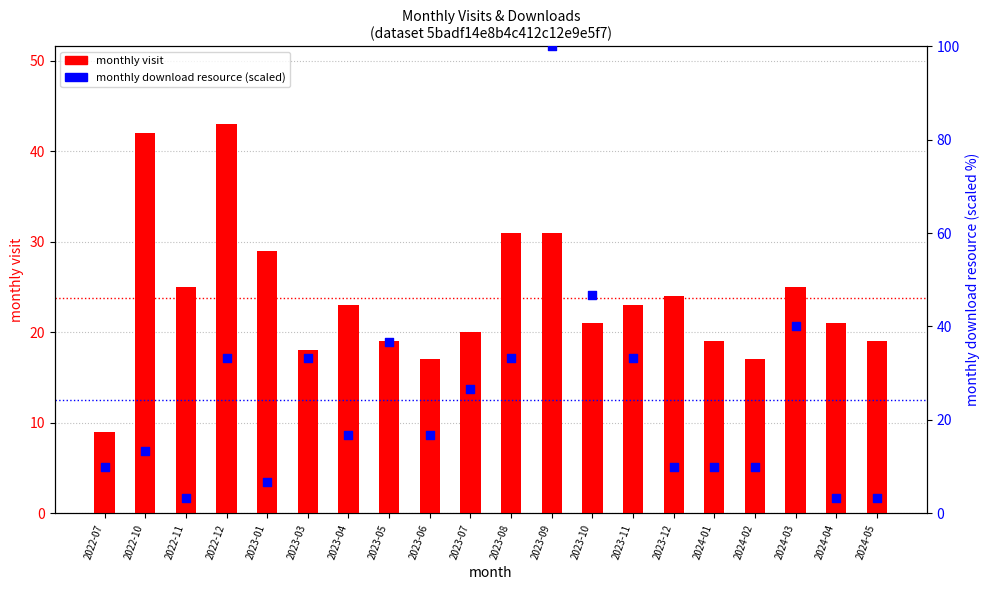

Which series reaches the minimum Y coordinate?

monthly download (scaled 0-100)